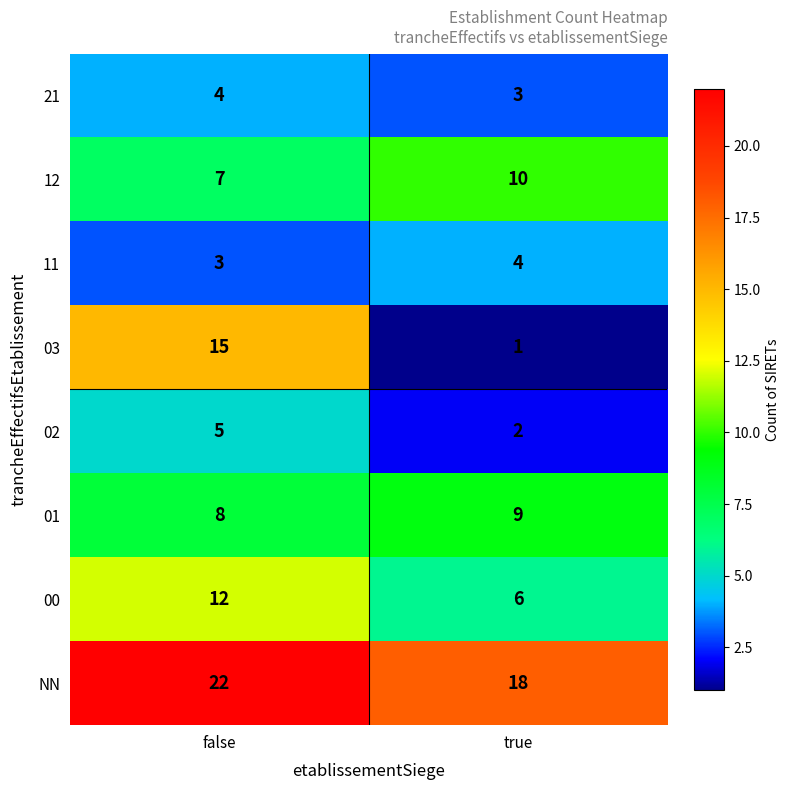

Count the number of categories in the chart.

2